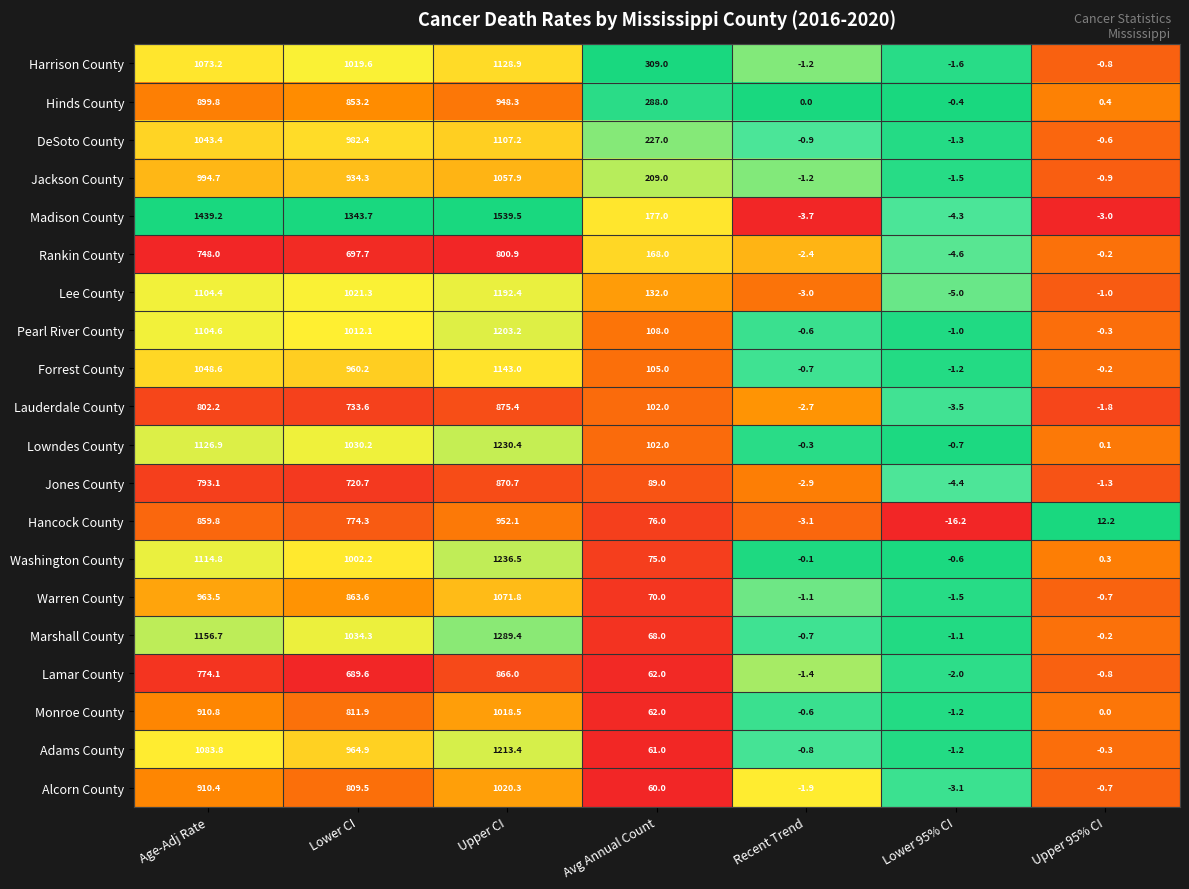

List the series in order of their peak value, highest first.

Madison County, Marshall County, Washington County, Lowndes County, Adams County, Pearl River County, Lee County, Forrest County, Harrison County, DeSoto County, Warren County, Jackson County, Alcorn County, Monroe County, Hancock County, Hinds County, Lauderdale County, Jones County, Lamar County, Rankin County